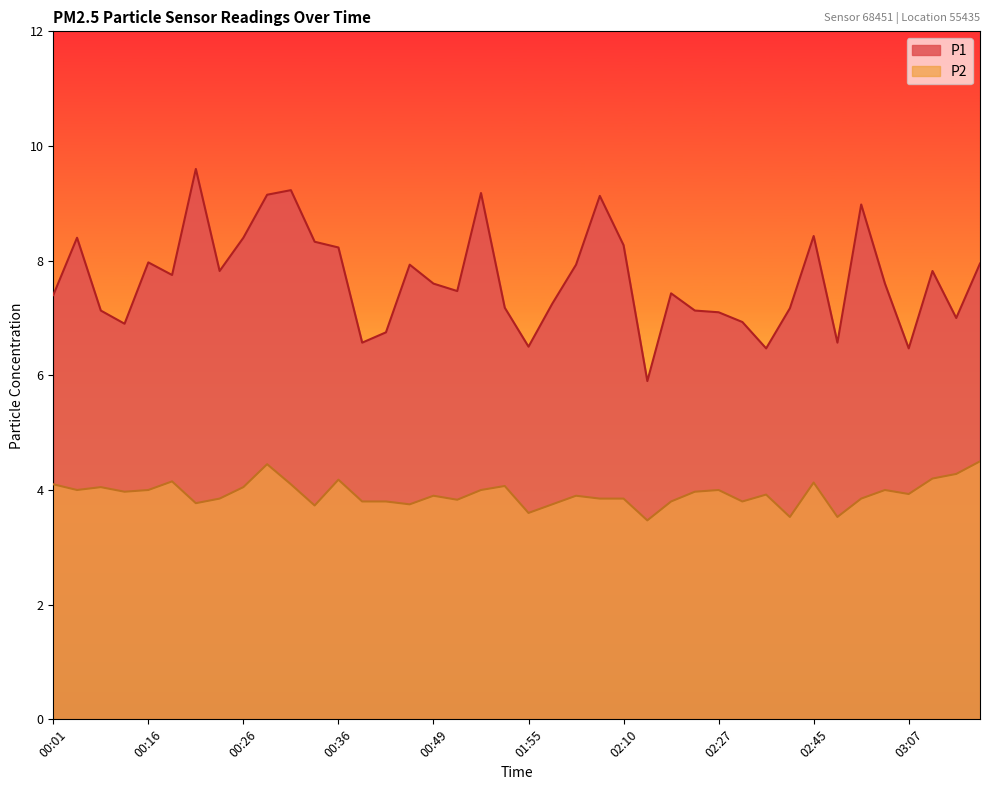

True or false: P2 has a value of 2.1 at 00:11.

False